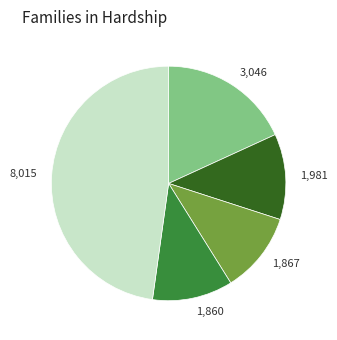

Is there a majority slice in this chart?

No